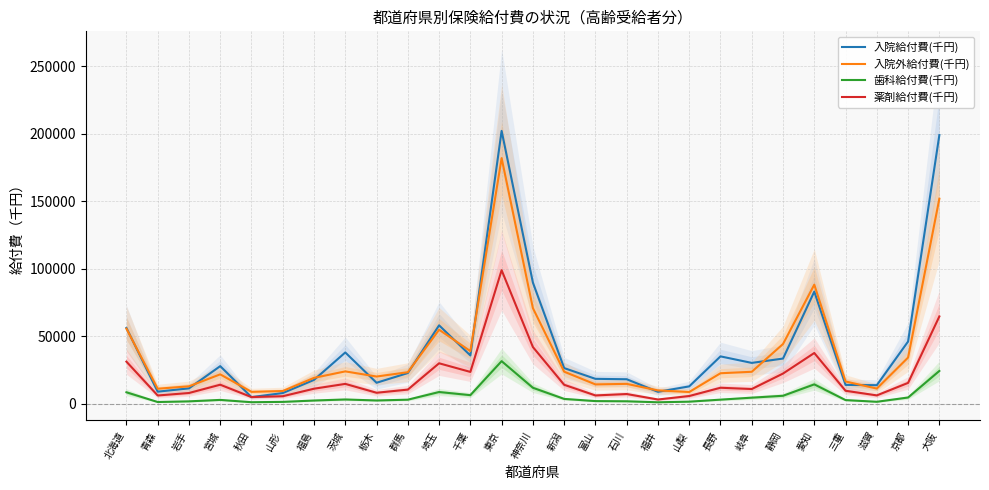

True or false: 歯科給付費(千円) has more than 2 interior local peaks.

True